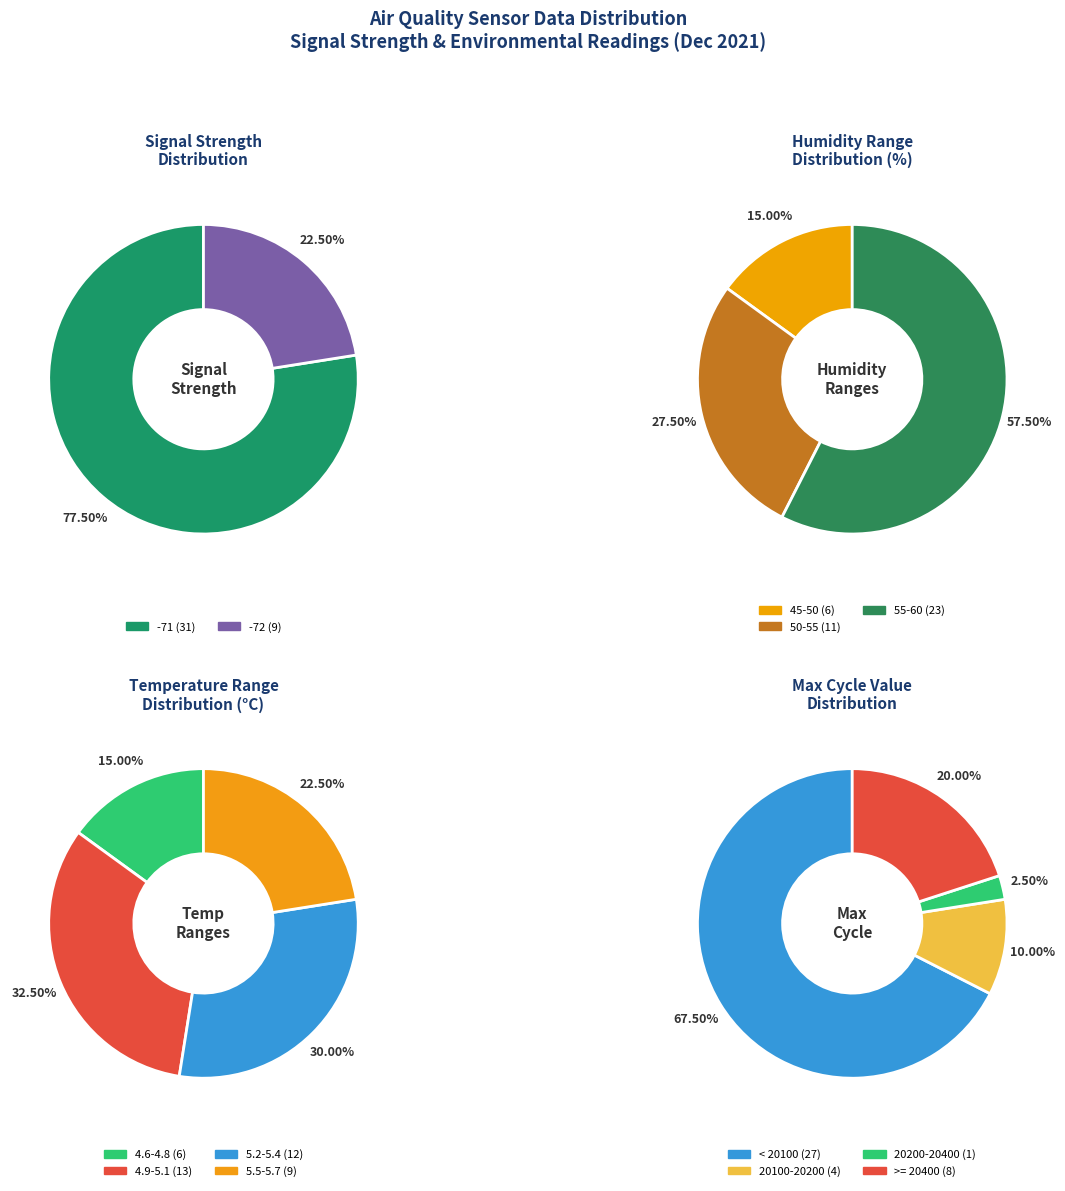

What is the smallest slice in the pie chart?

1